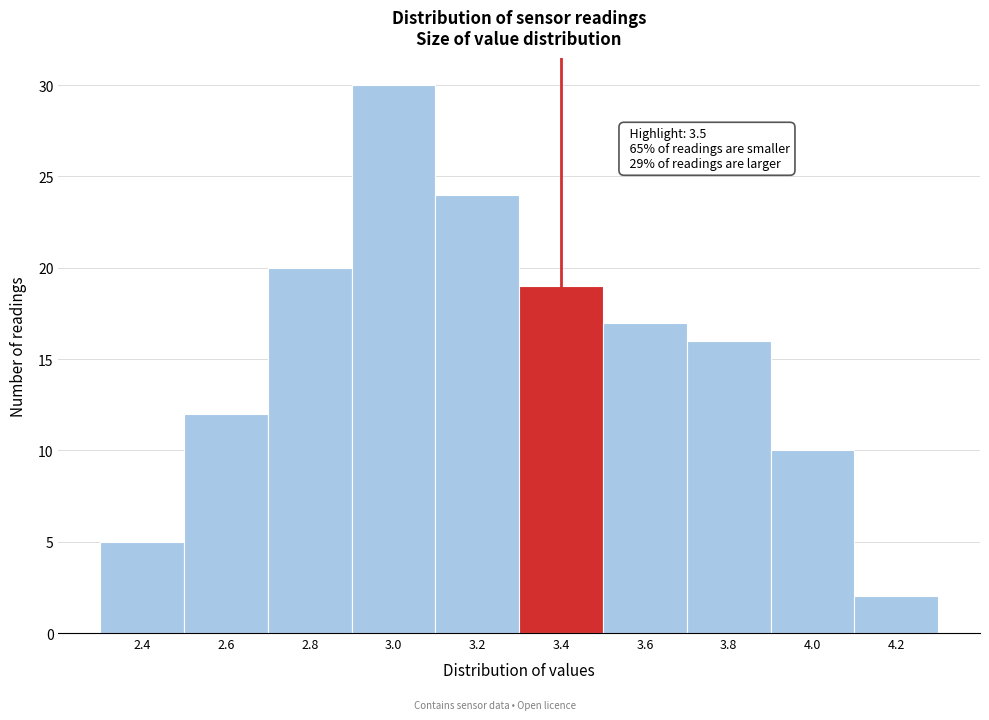

Reading left to right, extract all data points from this chart.

2.4=5	2.6=12	2.8=20	3.0=30	3.2=24	3.4=19	3.6=17	3.8=16	4.0=10	4.2=2